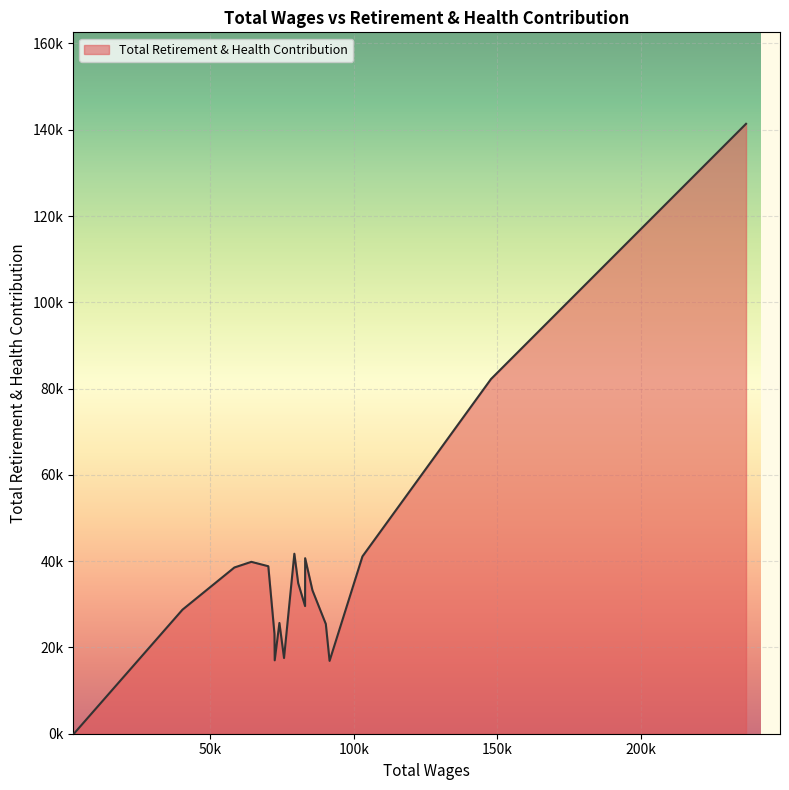

True or false: the data has more than 1 interior local peaks.

True